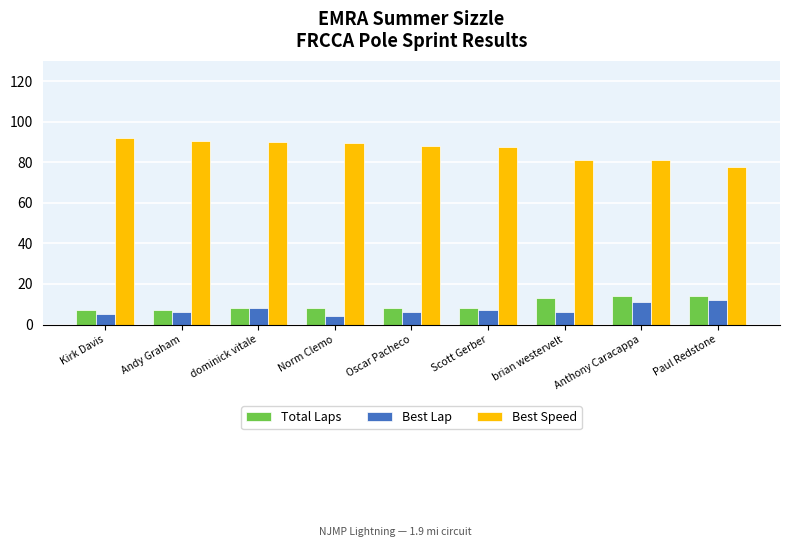

What is the difference between the highest and lowest values at brian westervelt?

75.2